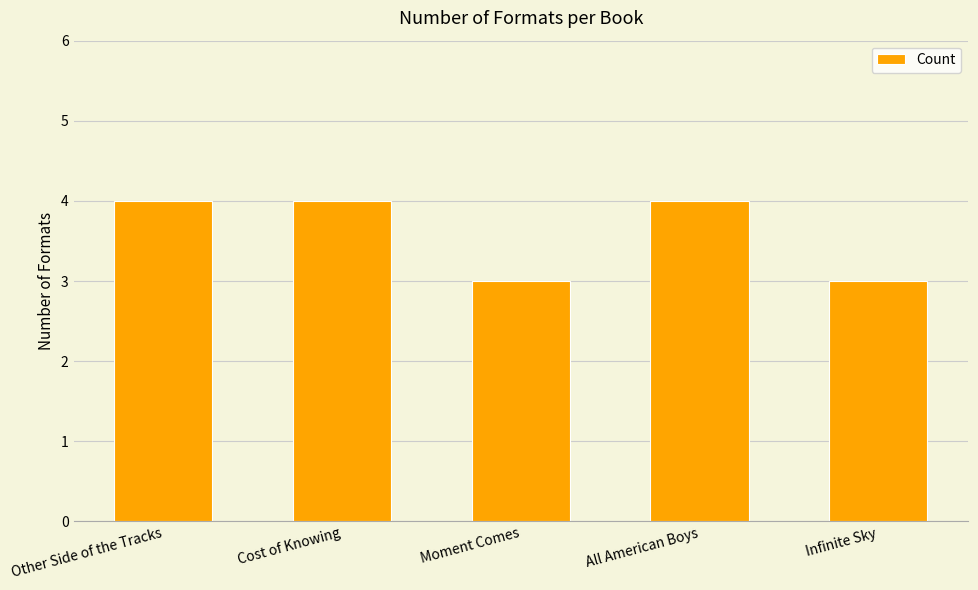

Read the value at Infinite Sky.

3